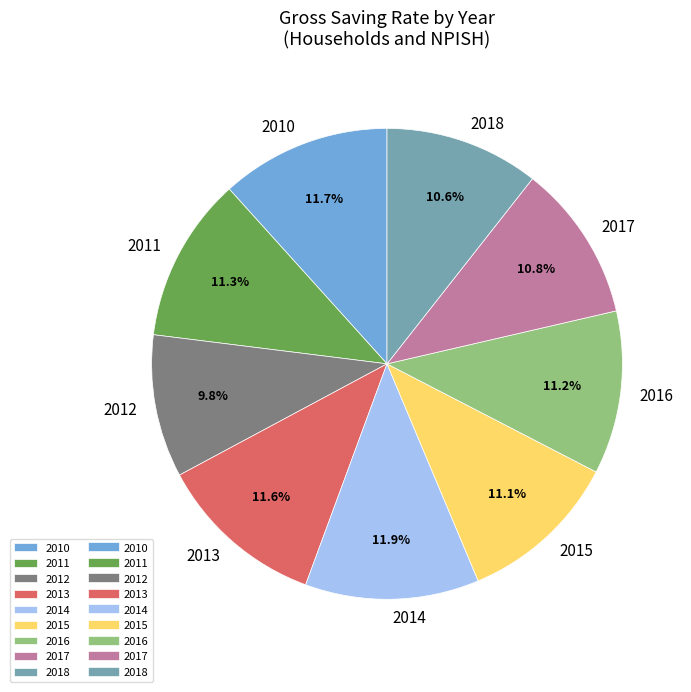

Which slice is the smallest?

2012